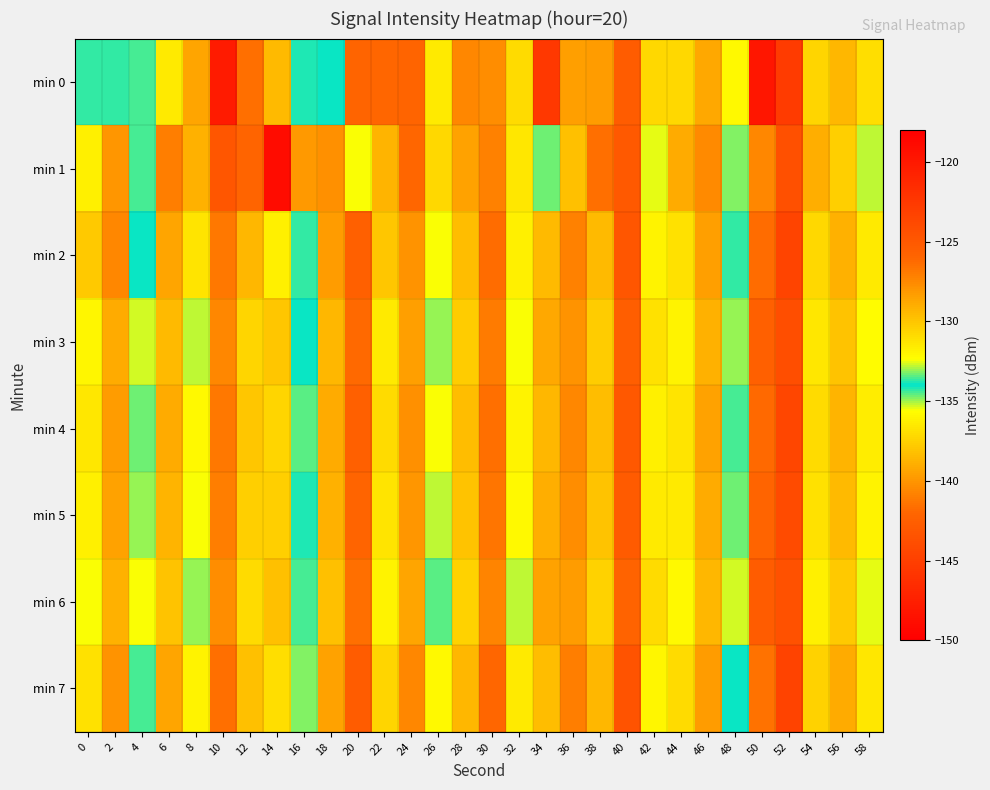

Reading right to left, what are all the values shown in this chart?

min 0: 58=-131.0	56=-129.5	54=-130.7	52=-122.7	50=-148.2	48=-135.8	46=-128.8	44=-130.8	42=-137.2	40=-125.3	38=-128.4	36=-128.4	34=-145.5	32=-131.0	30=-127.6	28=-127.5	26=-131.6	24=-125.9	22=-126.0	20=-126.0	18=-134.1	16=-134.2	14=-138.5	12=-126.5	10=-120.2	8=-128.7	6=-131.5	4=-134.4	2=-134.3	0=-133.6
min 1: 58=-132.8	56=-130.5	54=-129.1	52=-124.3	50=-140.6	48=-133.2	46=-127.6	44=-128.9	42=-135.4	40=-125.1	38=-126.5	36=-129.8	34=-134.7	32=-131.5	30=-127.2	28=-128.6	26=-130.8	24=-126.1	22=-129.3	20=-132.5	18=-140.2	16=-128.2	14=-119.1	12=-126.0	10=-143.2	8=-138.8	6=-127.0	4=-133.6	2=-128.0	0=-131.8
min 2: 58=-131.6	56=-129.2	54=-130.8	52=-123.5	50=-141.7	48=-134.3	46=-128.5	44=-131.2	42=-136.1	40=-124.8	38=-129.6	36=-127.2	34=-138.5	32=-131.8	30=-126.3	28=-129.7	26=-132.4	24=-127.9	22=-130.1	20=-125.6	18=-128.3	16=-133.7	14=-136.2	12=-129.4	10=-126.8	8=-131.3	6=-128.7	4=-134.1	2=-127.5	0=-130.2
min 3: 58=-132.3	56=-129.9	54=-131.5	52=-124.2	50=-142.4	48=-135.0	46=-129.2	44=-131.9	42=-136.8	40=-125.5	38=-130.3	36=-128.0	34=-139.2	32=-132.5	30=-127.0	28=-130.3	26=-133.1	24=-128.4	22=-131.6	20=-126.2	18=-129.5	16=-134.1	14=-137.9	12=-130.7	10=-127.4	8=-132.8	6=-129.6	4=-135.3	2=-128.9	0=-132.1
min 4: 58=-131.7	56=-129.3	54=-130.9	52=-123.6	50=-141.8	48=-134.4	46=-128.6	44=-131.3	42=-136.2	40=-124.9	38=-129.7	36=-127.4	34=-138.6	32=-131.9	30=-126.4	28=-129.7	26=-132.5	24=-127.8	22=-131.0	20=-125.6	18=-128.9	16=-133.5	14=-137.3	12=-130.1	10=-126.8	8=-132.2	6=-129.0	4=-134.7	2=-128.3	0=-131.5
min 5: 58=-132.0	56=-129.6	54=-131.2	52=-123.9	50=-142.1	48=-134.7	46=-128.9	44=-131.6	42=-136.5	40=-125.2	38=-130.0	36=-127.7	34=-138.9	32=-132.2	30=-126.7	28=-130.0	26=-132.8	24=-128.1	22=-131.3	20=-125.9	18=-129.2	16=-133.8	14=-137.6	12=-130.4	10=-127.1	8=-132.5	6=-129.3	4=-135.0	2=-128.6	0=-131.8
min 6: 58=-132.6	56=-130.2	54=-131.8	52=-124.5	50=-142.7	48=-135.3	46=-129.5	44=-132.2	42=-137.1	40=-125.8	38=-130.6	36=-128.3	34=-139.5	32=-132.8	30=-127.3	28=-130.6	26=-133.4	24=-128.7	22=-131.9	20=-126.5	18=-129.8	16=-134.4	14=-138.2	12=-131.0	10=-127.7	8=-133.1	6=-129.9	4=-135.6	2=-129.2	0=-132.4
min 7: 58=-131.4	56=-129.0	54=-130.6	52=-123.3	50=-141.5	48=-134.1	46=-128.3	44=-131.0	42=-135.9	40=-124.6	38=-129.4	36=-127.1	34=-138.3	32=-131.6	30=-126.1	28=-129.4	26=-132.2	24=-127.5	22=-130.7	20=-125.3	18=-128.6	16=-133.2	14=-137.0	12=-129.8	10=-126.5	8=-131.9	6=-128.7	4=-134.4	2=-128.0	0=-131.2